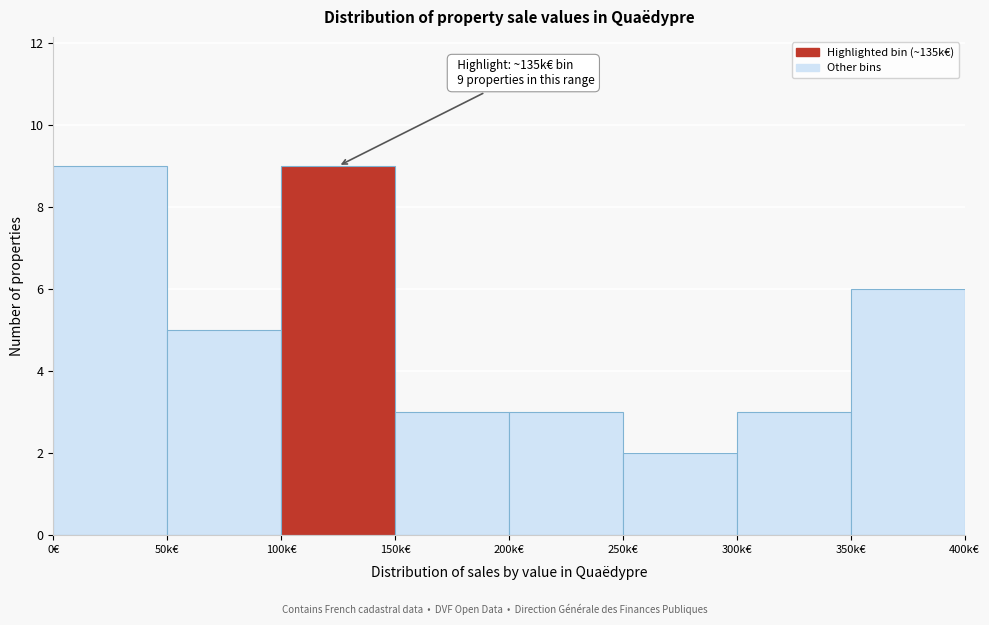

Reading left to right, transcribe all the data shown in this chart.

0€=9	50k€=5	100k€=9	150k€=3	200k€=3	250k€=2	300k€=3	350k€=6